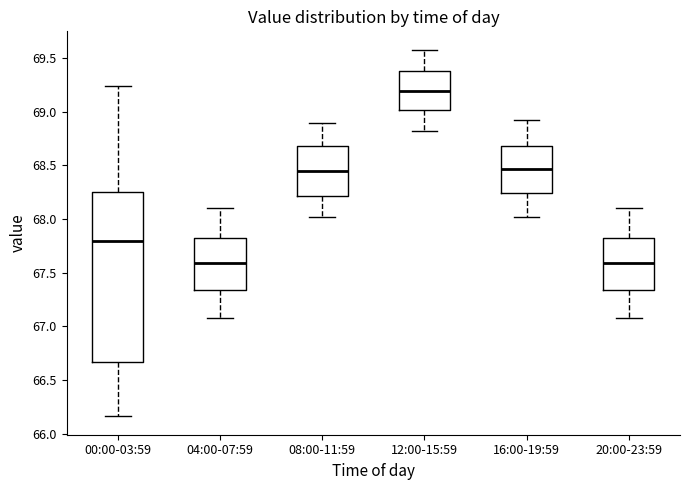

Which box has the highest median line?

12:00-15:59